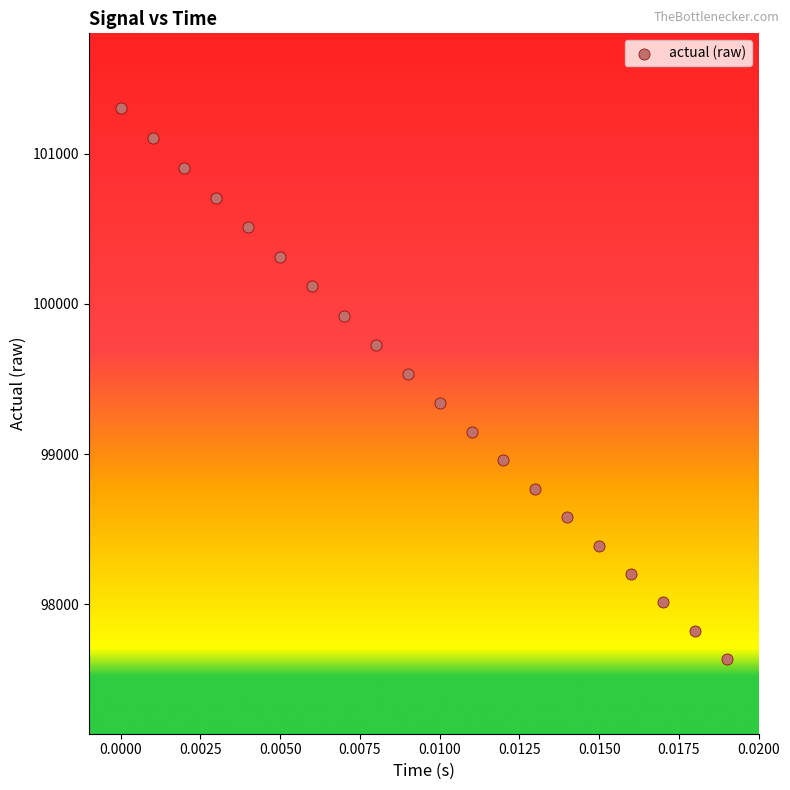

What Y value in the scatter plot is closest to 99469?

99534.6